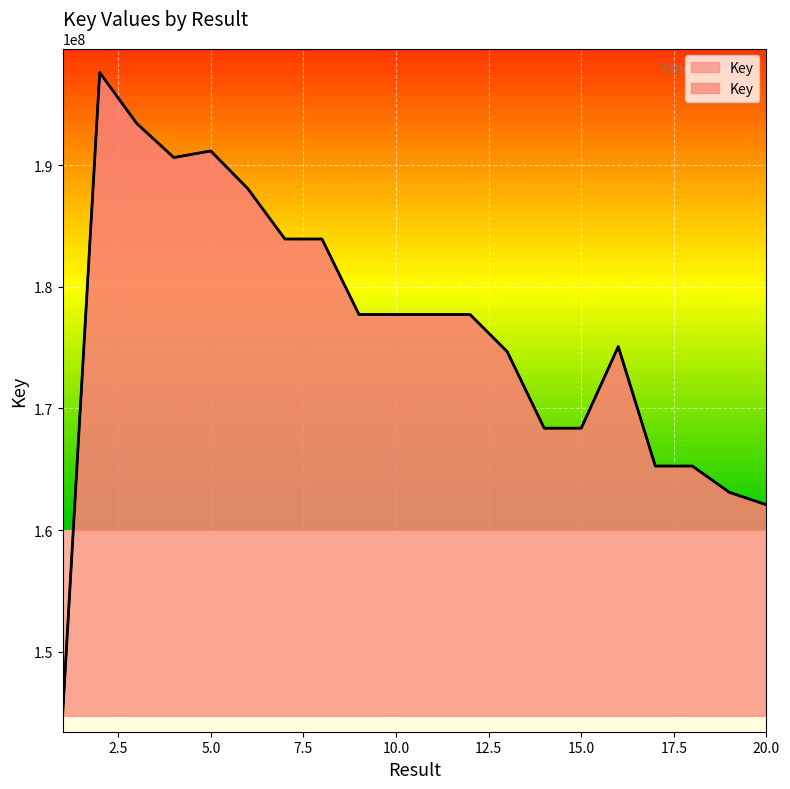

What is the change in value from 2 to 12?

-19883204